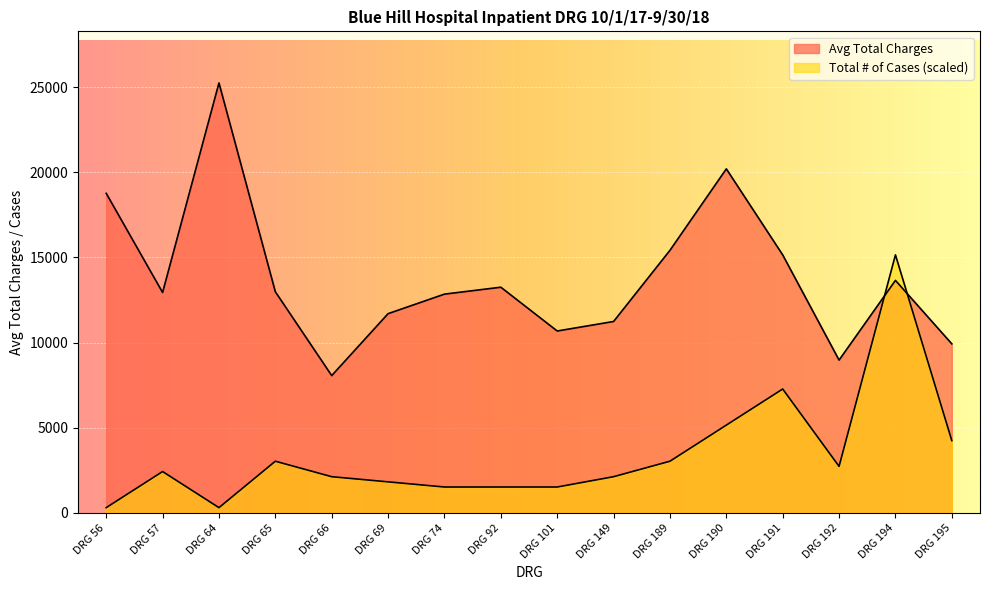

Which series has the largest total across all categories?

Avg Total Charges